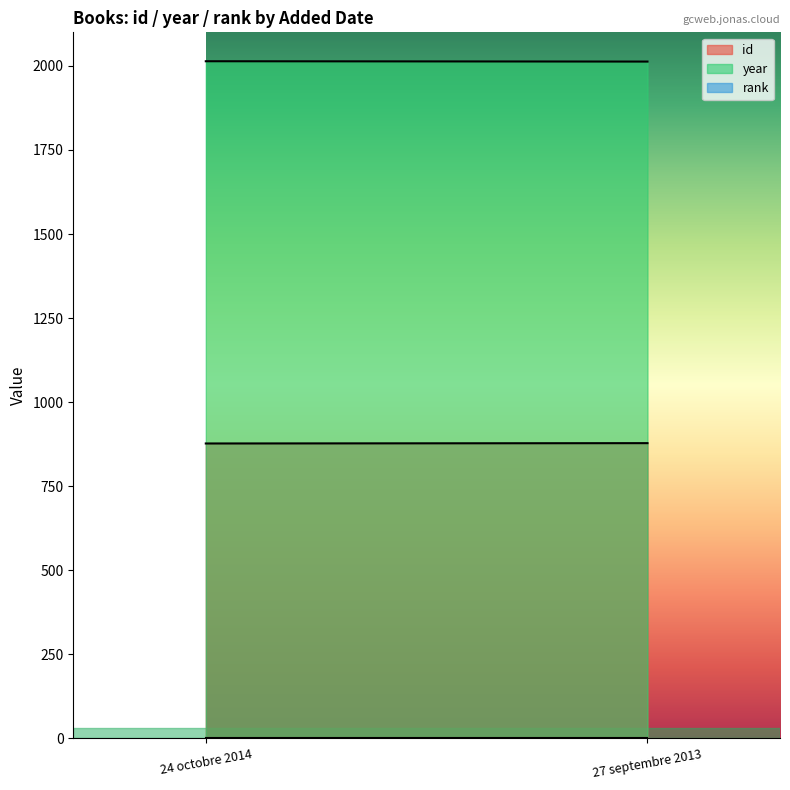

What is the minimum value shown in the chart?

1